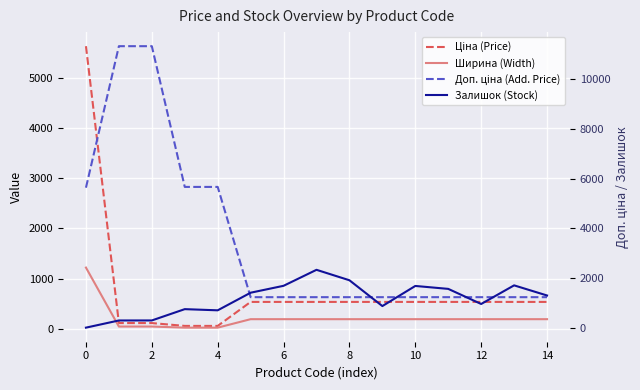

What is the sum of the Ширина (Width) values at 12 and 6?

213.0